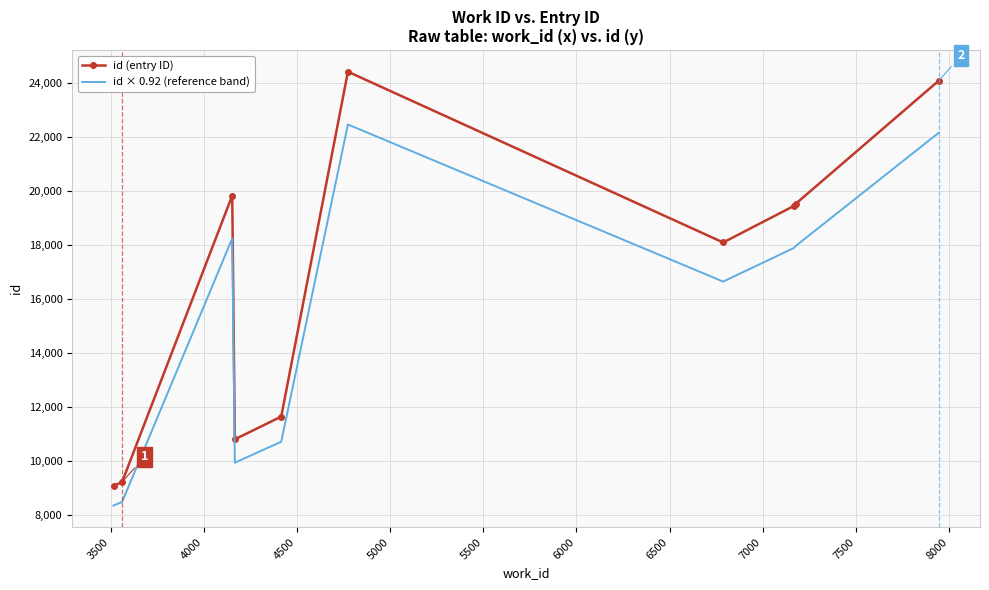

True or false: id (entry ID) and id × 0.92 (reference band) cross at least once.

False